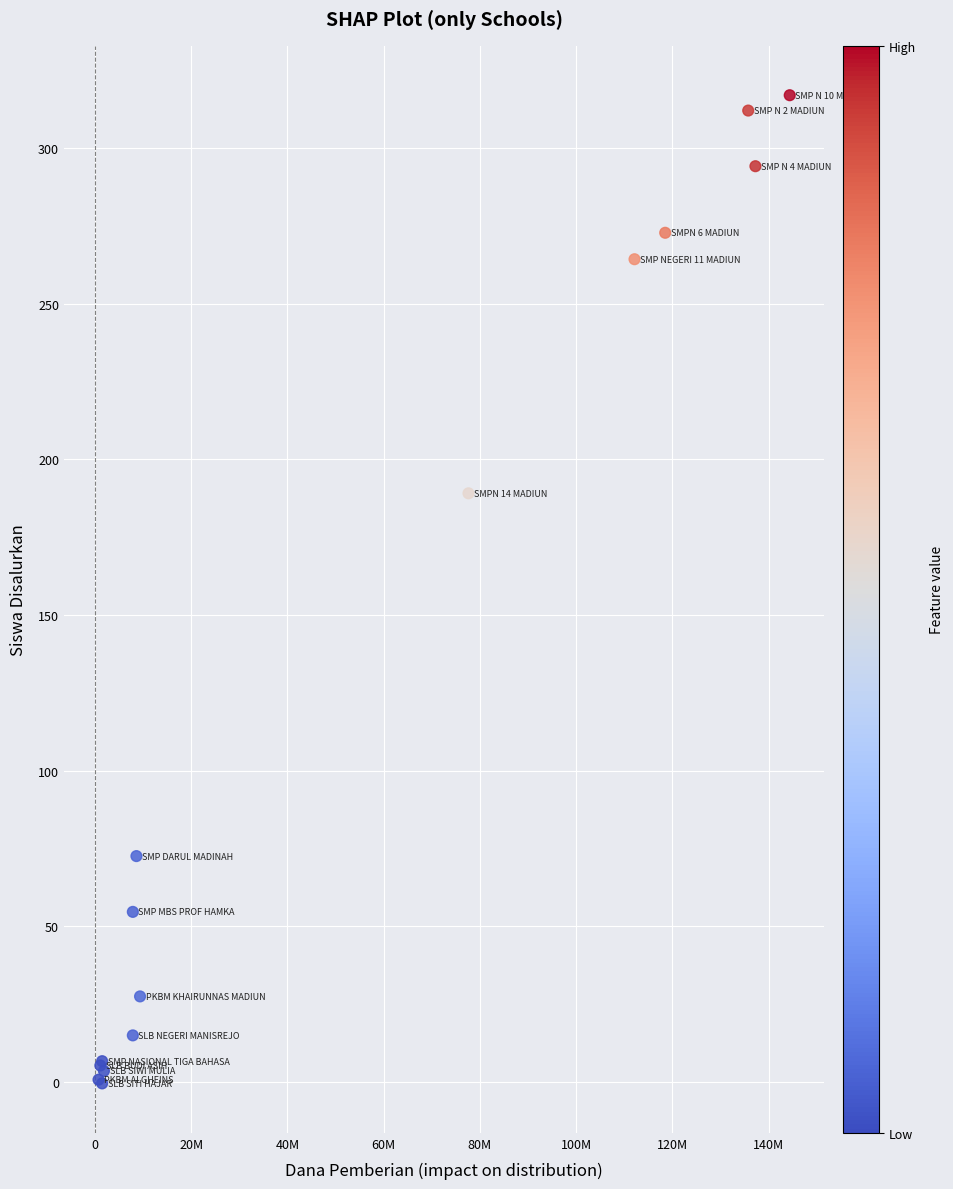

What Y value in the scatter plot is closest to 158?

189.1